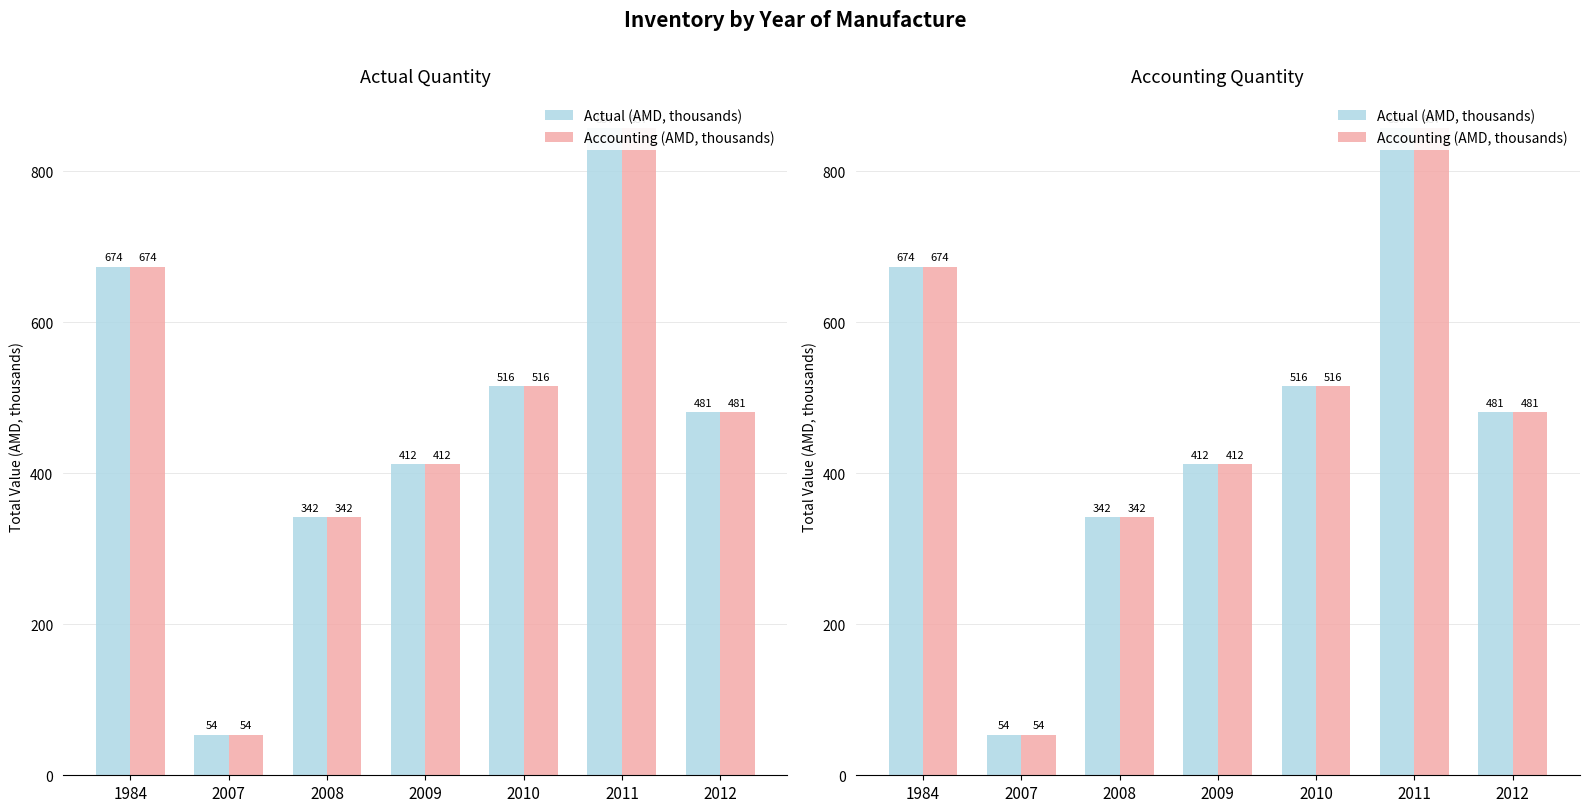

At which label does Actual (AMD, thousands) first exceed 480?

1984